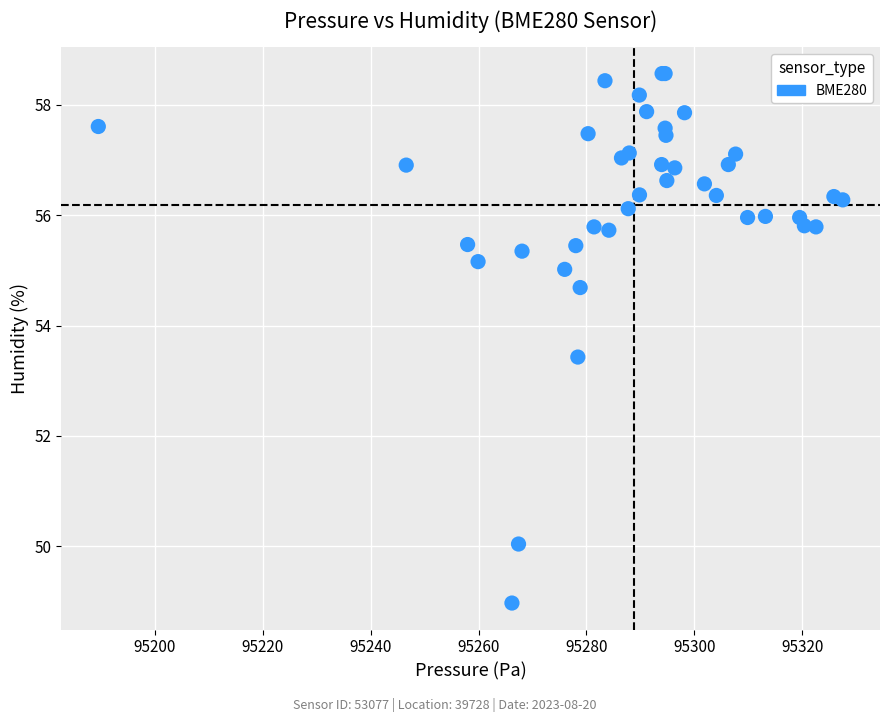

What Y value in the scatter plot is closest to 53?

53.4